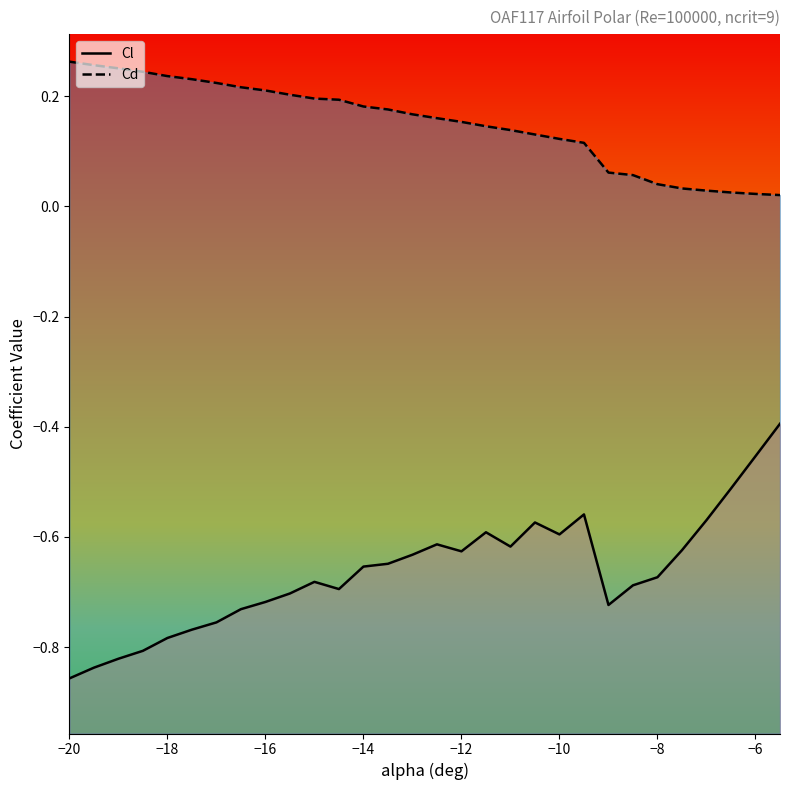

Between −20 and −18, which series saw the biggest shift?

Cl